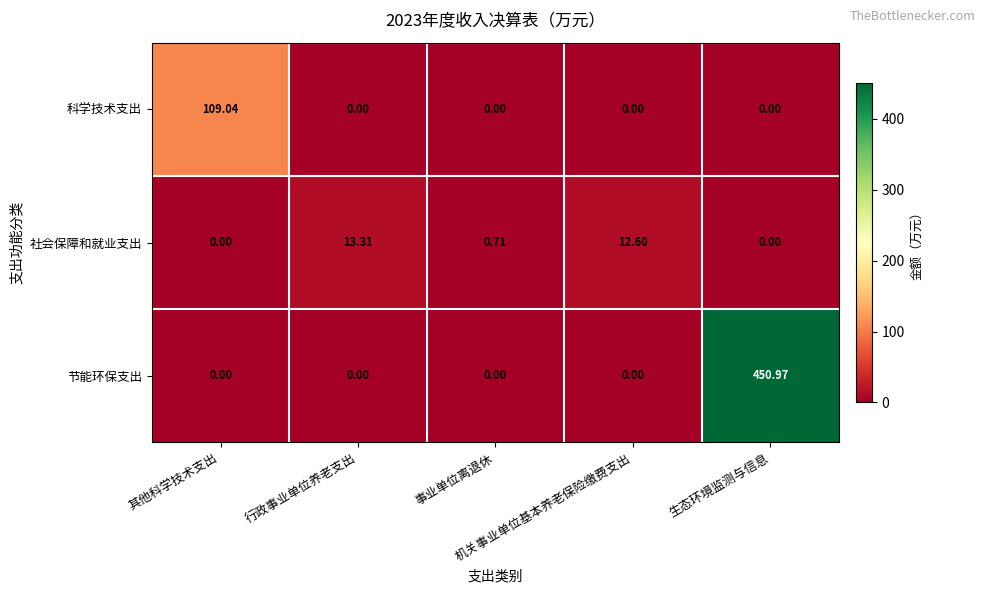

Between 事业单位离退休 and 生态环境监测与信息, which series saw the biggest shift?

节能环保支出